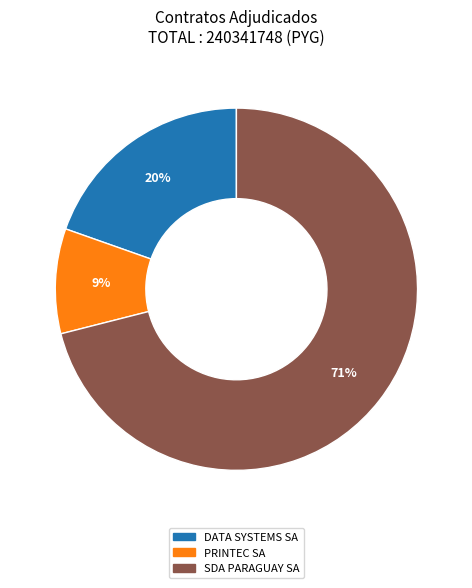

Which has a higher value, SDA PARAGUAY SA or PRINTEC SA?

SDA PARAGUAY SA